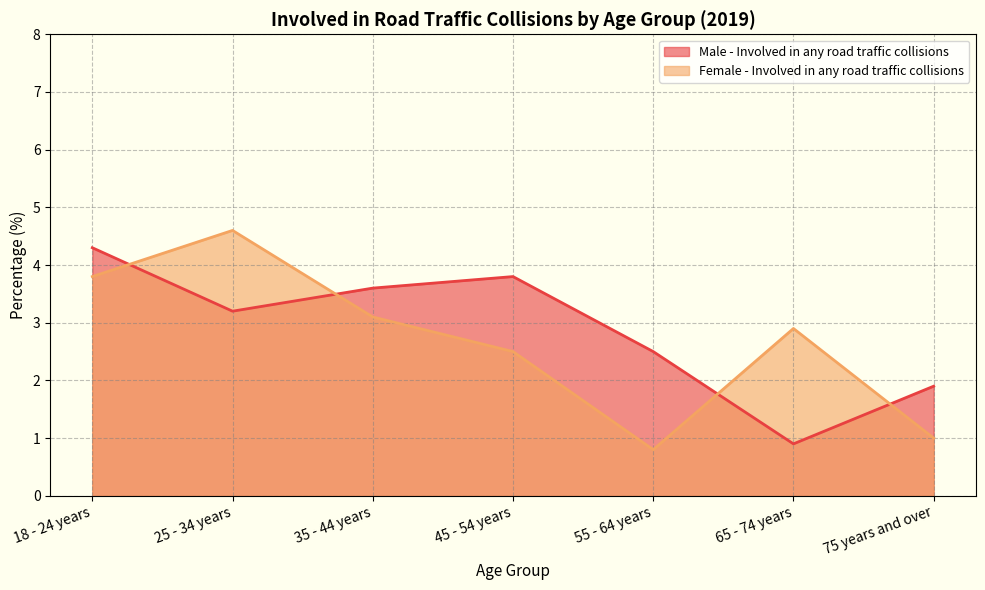

What position from the left is 75 years and over?

7